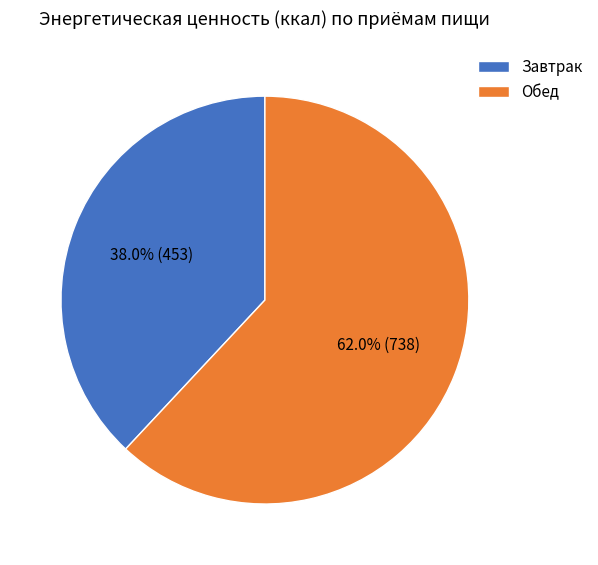

What percentage is the Завтрак slice, to the nearest percent?

38%